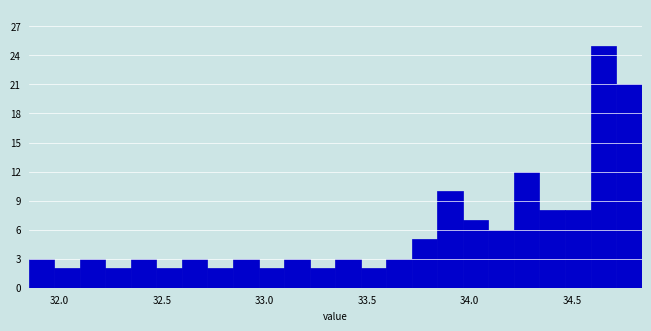

Around what value on the x-axis is the tallest bar? Give the approximate position of its centre, as read against the axis.

34.65